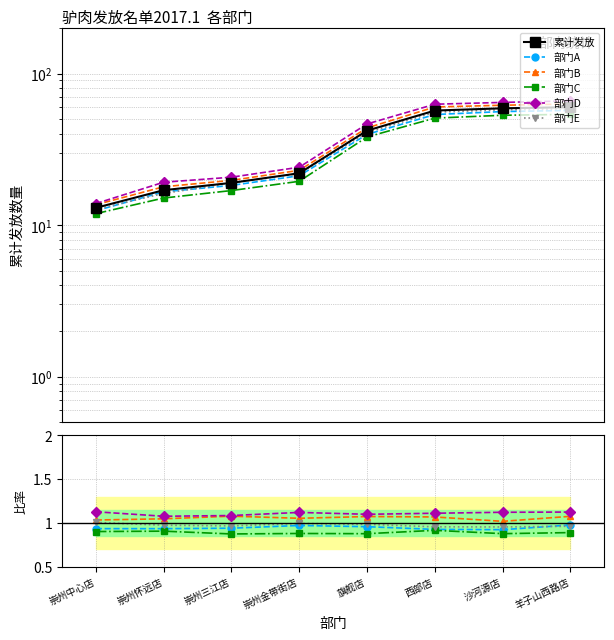

Which category has the highest value in the 部门E series?

崇州中心店